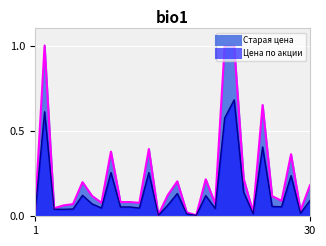

At which category does Цена по акции reach its first local valley?

8